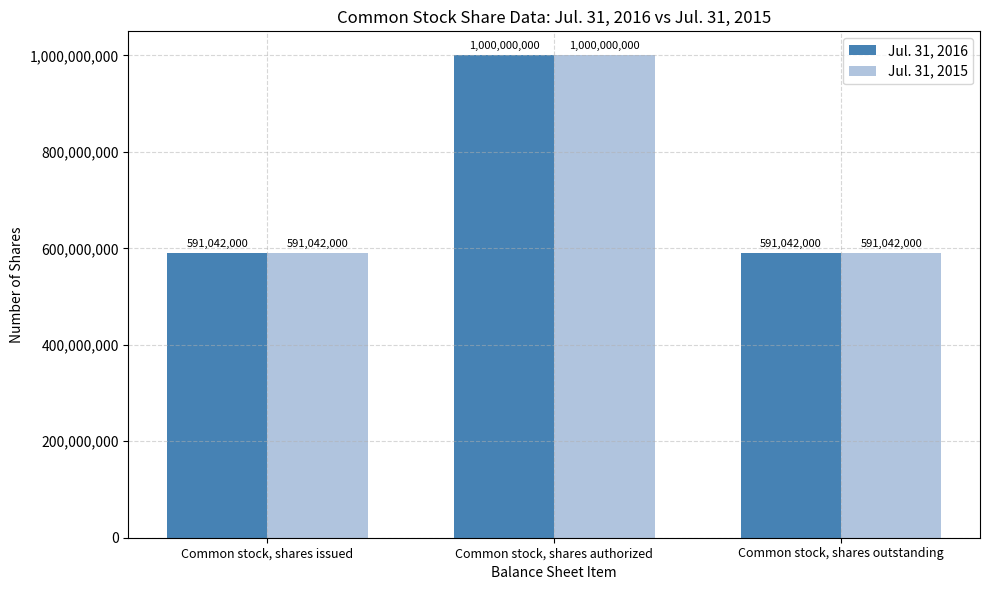

The Jul. 31, 2016 series shows 591042000 at Common stock, shares issued. True or false?

True